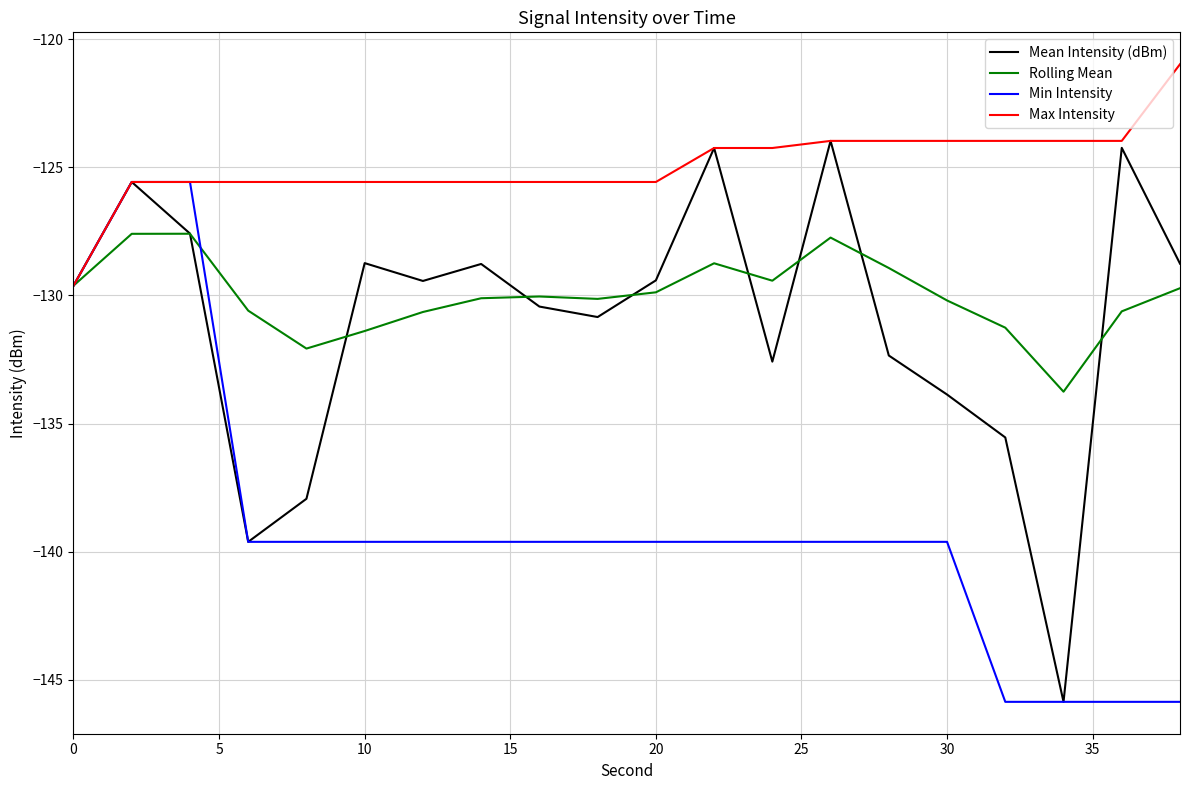

Is this an area chart (filled region under the line)?

No